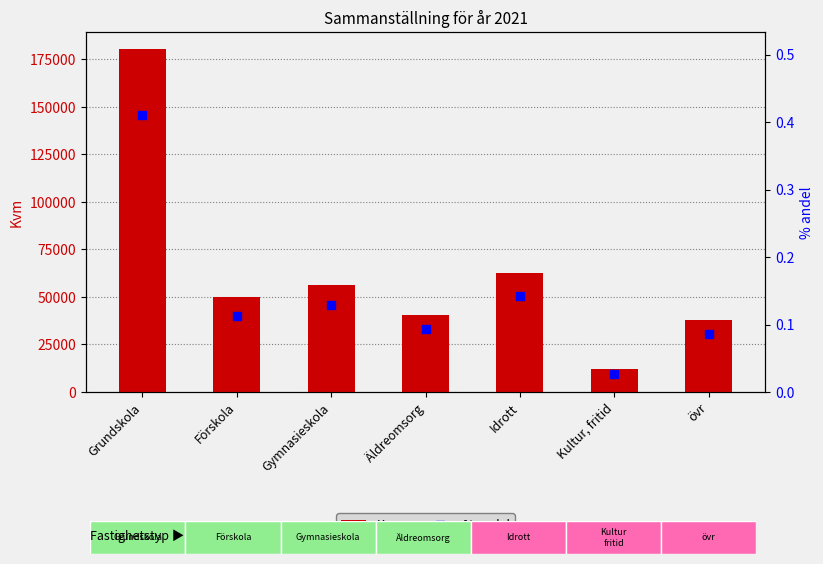

Which series reaches the maximum Y coordinate?

Kvm